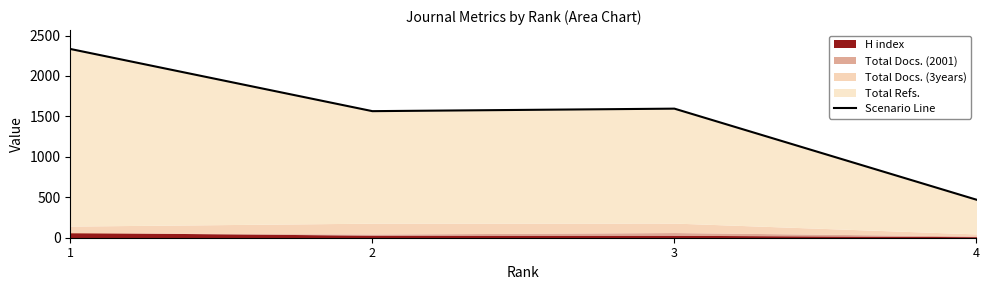

How many lines are shown in the chart?

1